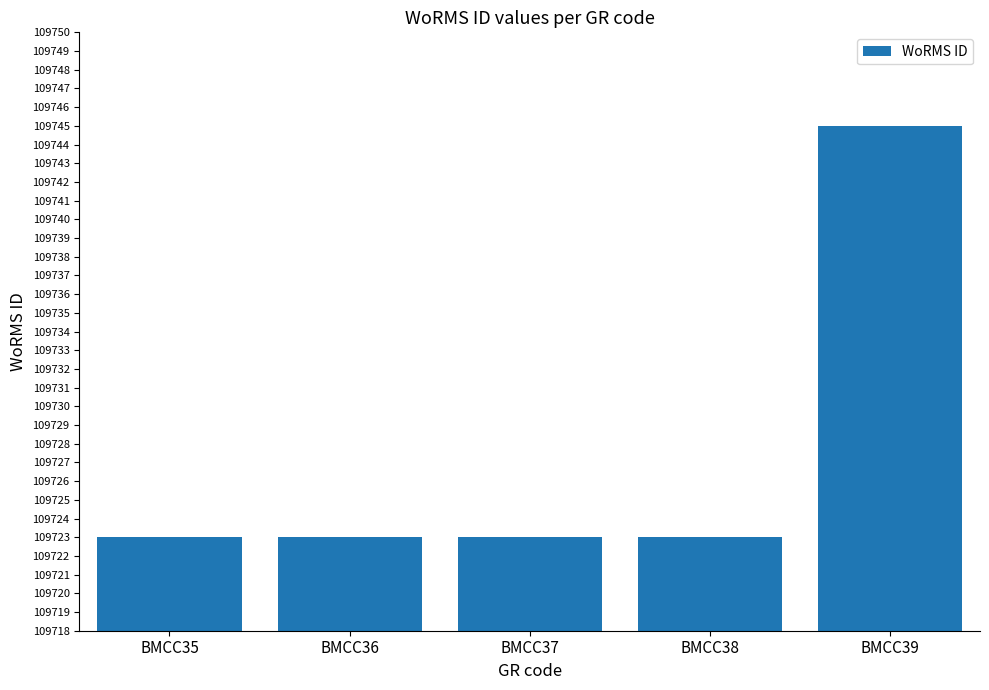

Reading left to right, list all the values displayed in this chart.

109723	109723	109723	109723	109745